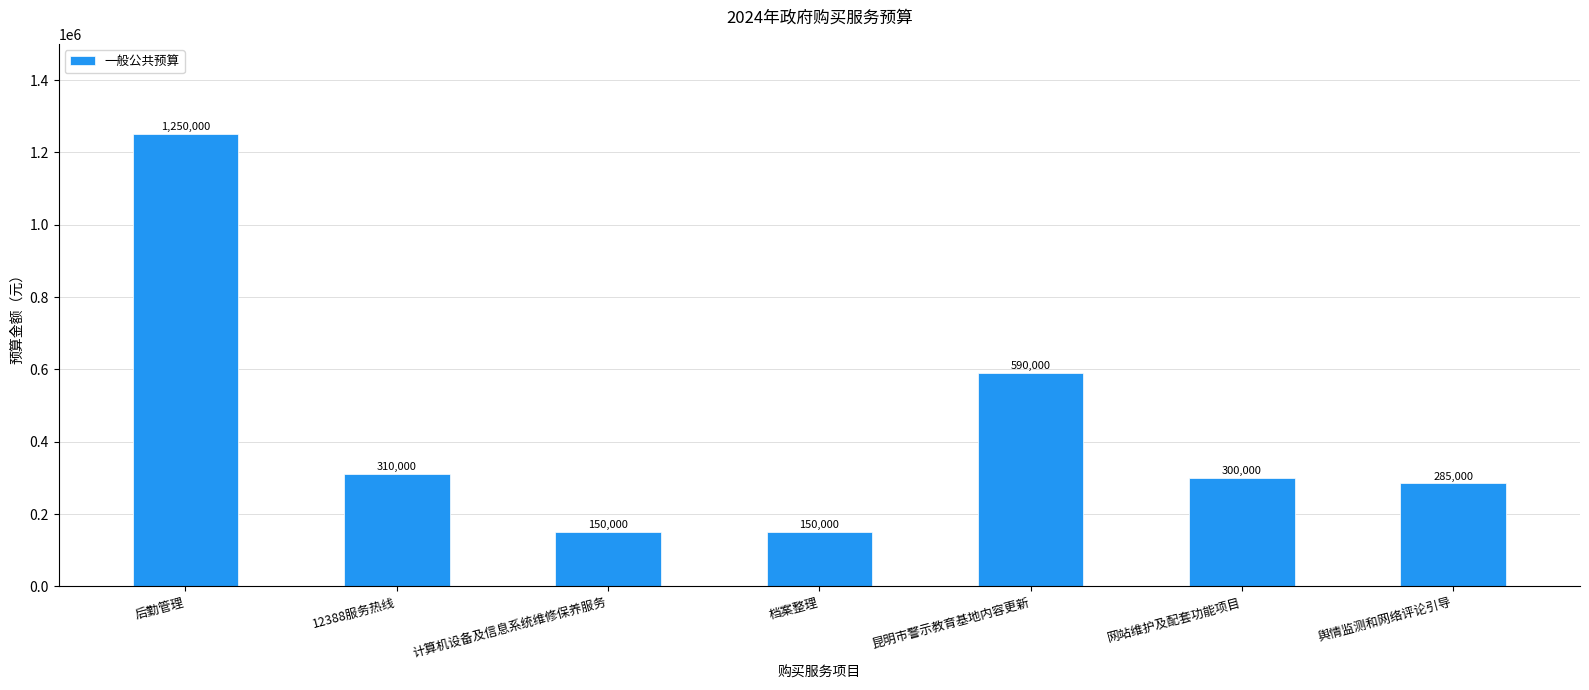

What is the label of the 1st bar from the left?

后勤管理